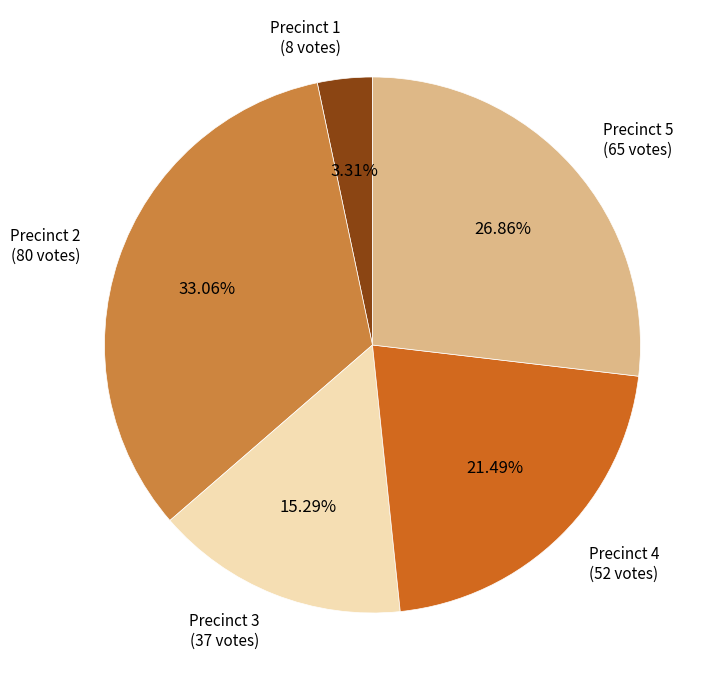

Does any single category account for the majority?

No